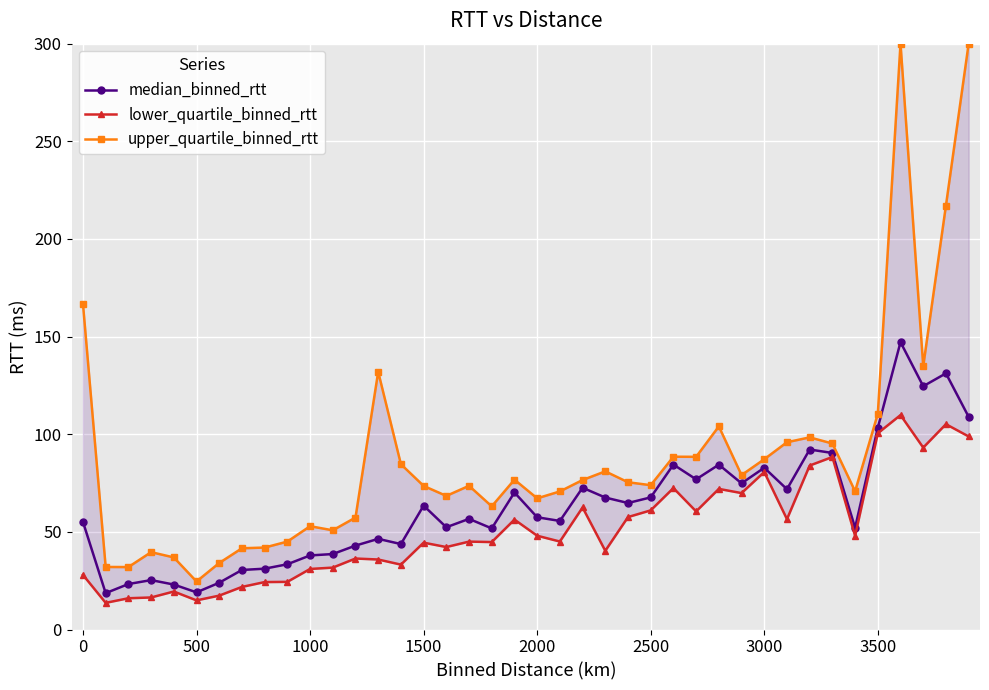

List the series in order of their overall mean, lowest first.

lower_quartile_binned_rtt, median_binned_rtt, upper_quartile_binned_rtt